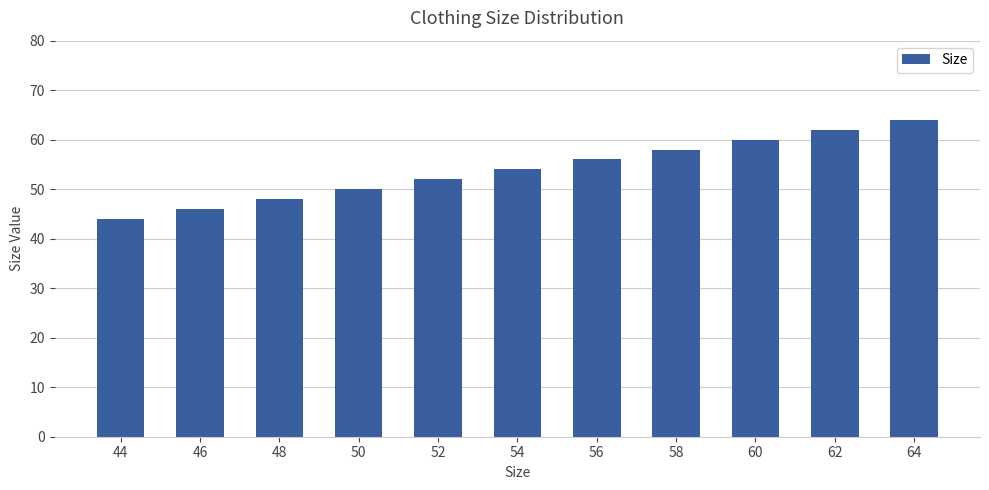

List the labels in order of value, largest first.

64, 62, 60, 58, 56, 54, 52, 50, 48, 46, 44